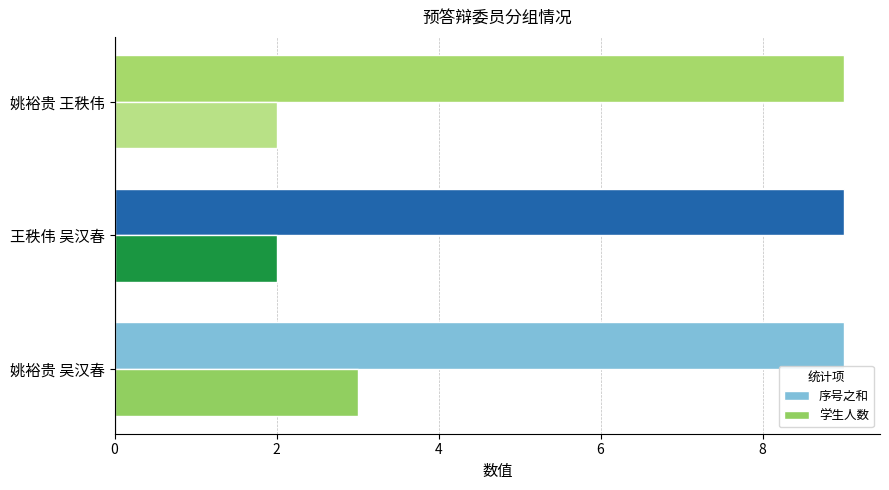

Read the 序号之和 value at 王秩伟 吴汉春.

9